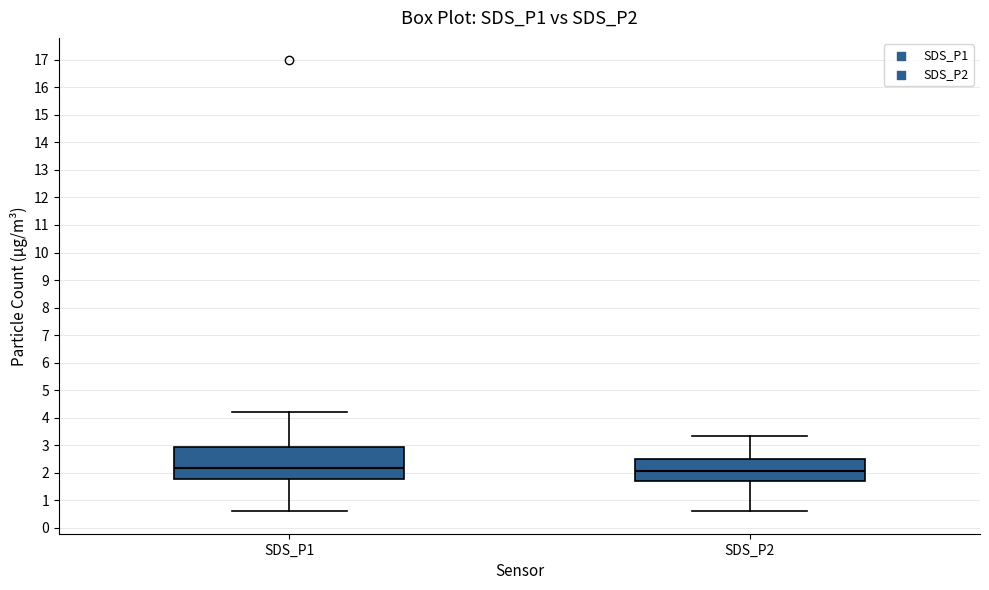

Where is the lower edge of the box for SDS_P2 on the y-axis? The values are not printed on the chart, so give them approximately, as read against the axis.

1.7